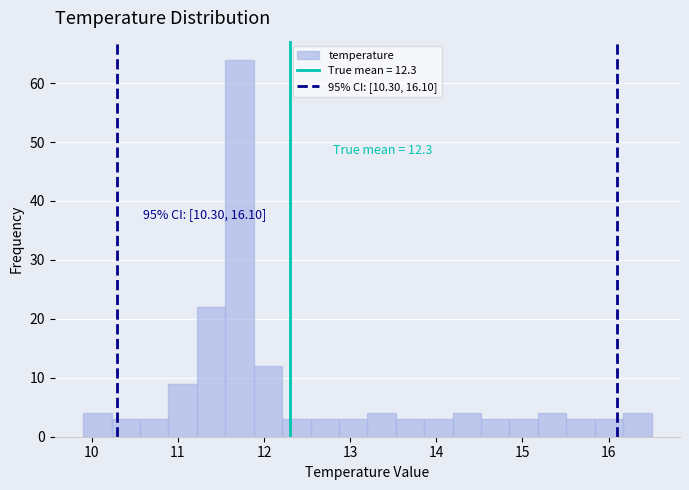

Around what value on the x-axis is the tallest bar? Give the approximate position of its centre, as read against the axis.

11.7